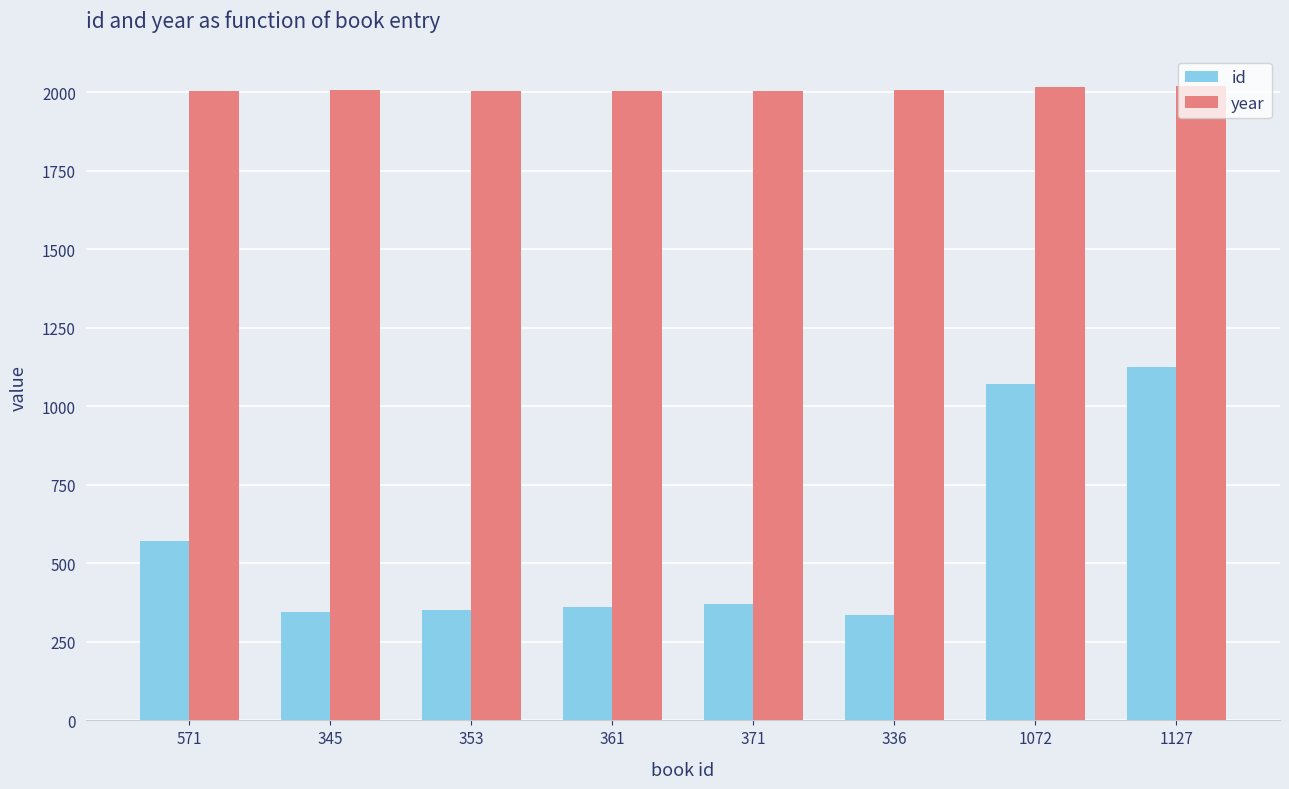

How many bars are there in each group?

2